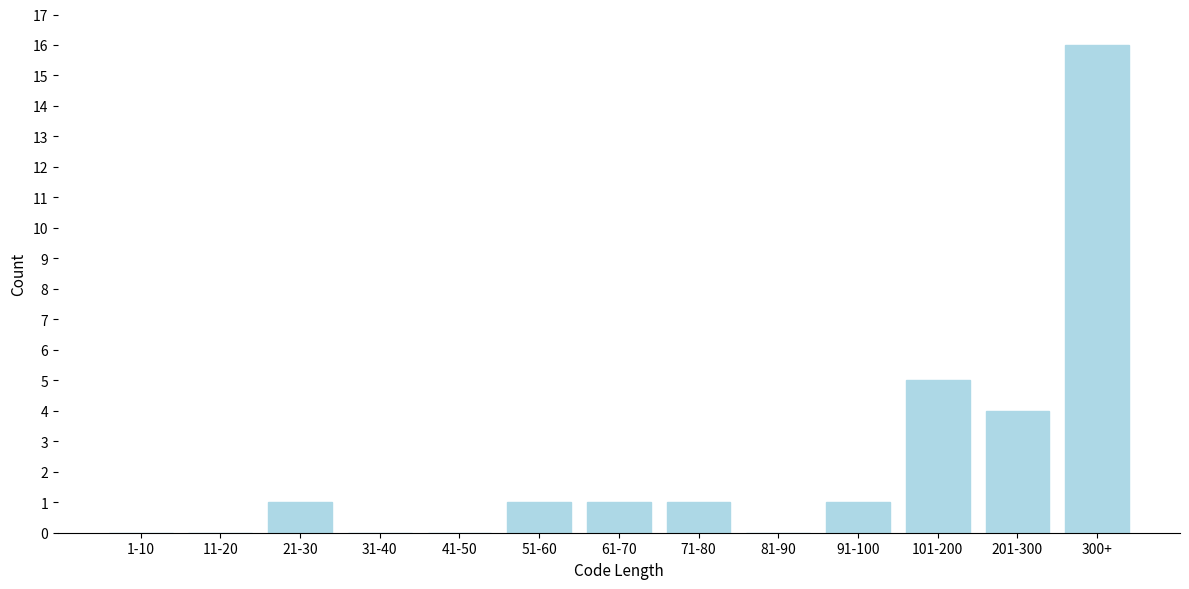

Reading left to right, extract all data points from this chart.

1-10=0	11-20=0	21-30=1	31-40=0	41-50=0	51-60=1	61-70=1	71-80=1	81-90=0	91-100=1	101-200=5	201-300=4	300+=16